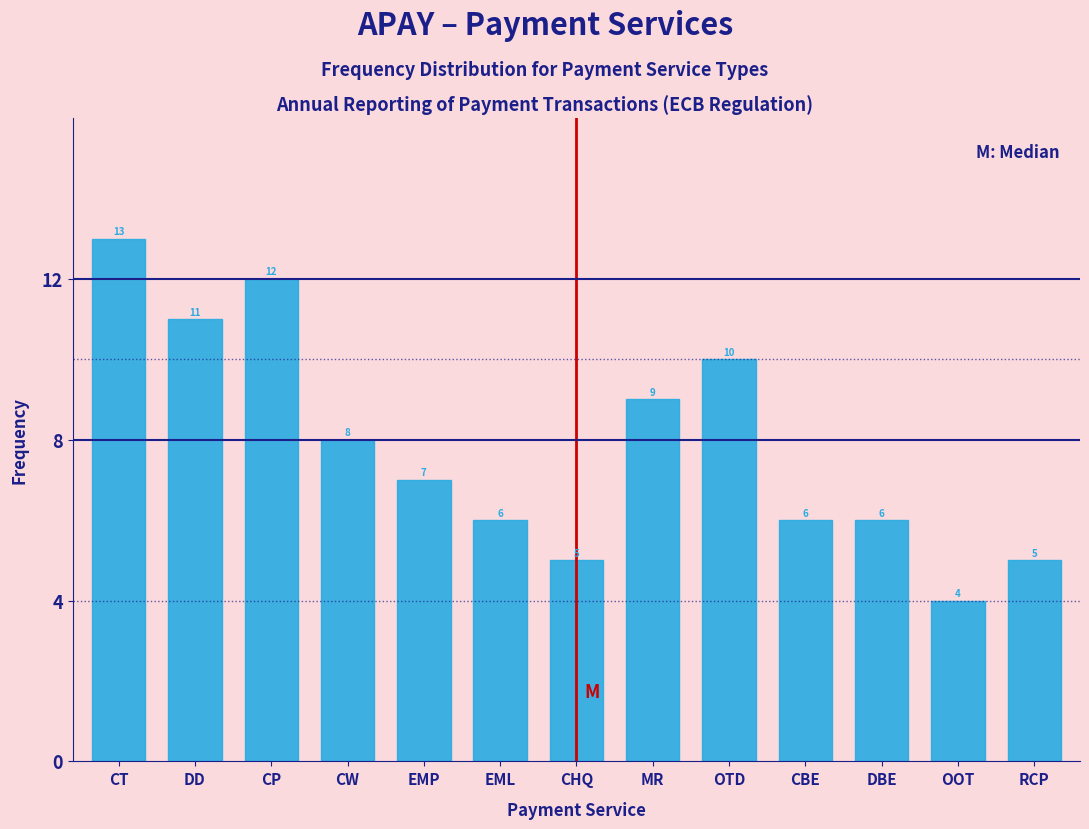

Reading right to left, list all the values displayed in this chart.

RCP=5	OOT=4	DBE=6	CBE=6	OTD=10	MR=9	CHQ=5	EML=6	EMP=7	CW=8	CP=12	DD=11	CT=13